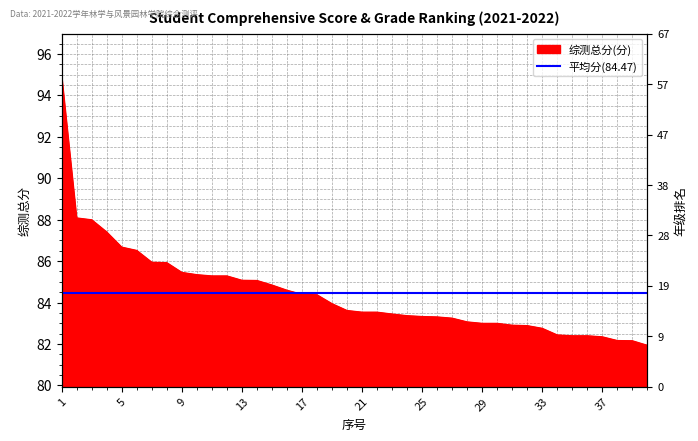

Which has a higher value, 36 or 21?

21